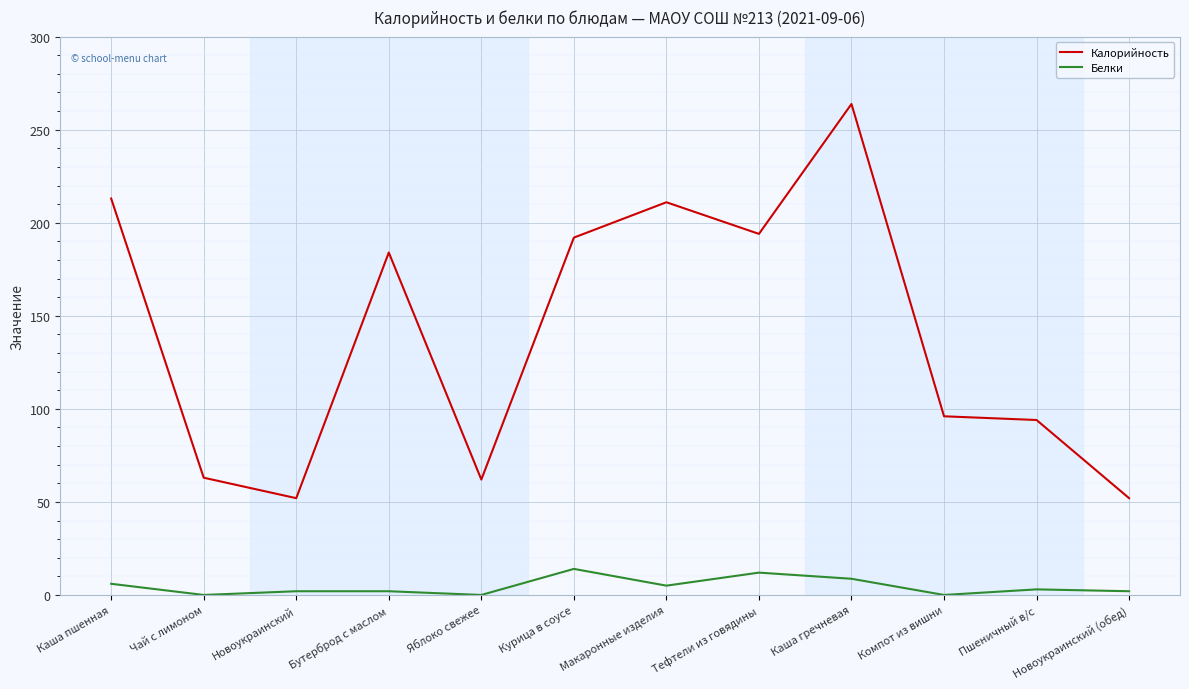

At Компот из вишни, list the series in order from smallest to largest.

Белки, Калорийность